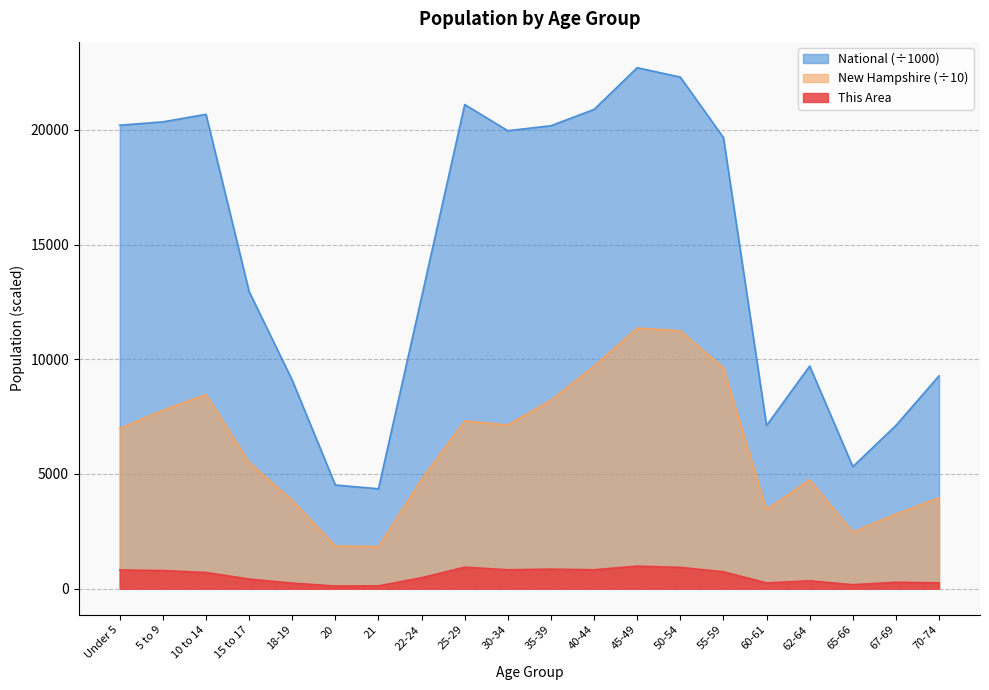

Reading right to left, what are all the values shown in this chart?

This Area: 70-74=255.0	67-69=280.0	65-66=174.0	62-64=343.0	60-61=252.0	55-59=736.0	50-54=929.0	45-49=983.0	40-44=826.0	35-39=852.0	30-34=824.0	25-29=937.0	22-24=478.0	21=122.0	20=115.0	18-19=242.0	15 to 17=421.0	10 to 14=705.0	5 to 9=791.0	Under 5=816.0
New Hampshire: 70-74=3958.6	67-69=3250.2	65-66=2467.4	62-64=4746.7	60-61=3448.7	55-59=9628.9	50-54=11239.7	45-49=11356.4	40-44=9702.6	35-39=8215.2	30-34=7135.1	25-29=7312.1	22-24=4759.9	21=1835.6	20=1859.1	18-19=3856.8	15 to 17=5505.2	10 to 14=8462.0	5 to 9=7775.6	Under 5=6980.6
National: 70-74=9278.2	67-69=7115.4	65-66=5319.9	62-64=9704.2	60-61=7113.7	55-59=19664.8	50-54=22298.1	45-49=22708.6	40-44=20891.0	35-39=20179.6	30-34=19962.1	25-29=21101.8	22-24=12712.6	21=4354.3	20=4519.1	18-19=9086.1	15 to 17=12954.3	10 to 14=20677.2	5 to 9=20348.7	Under 5=20201.4